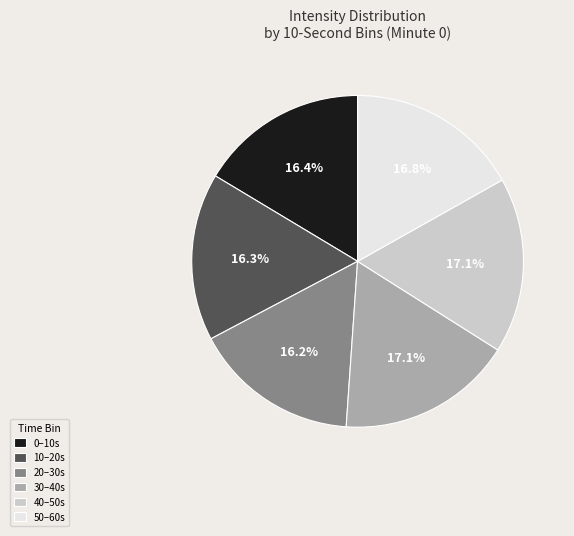

Is there any slice that represents more than half of the pie?

No